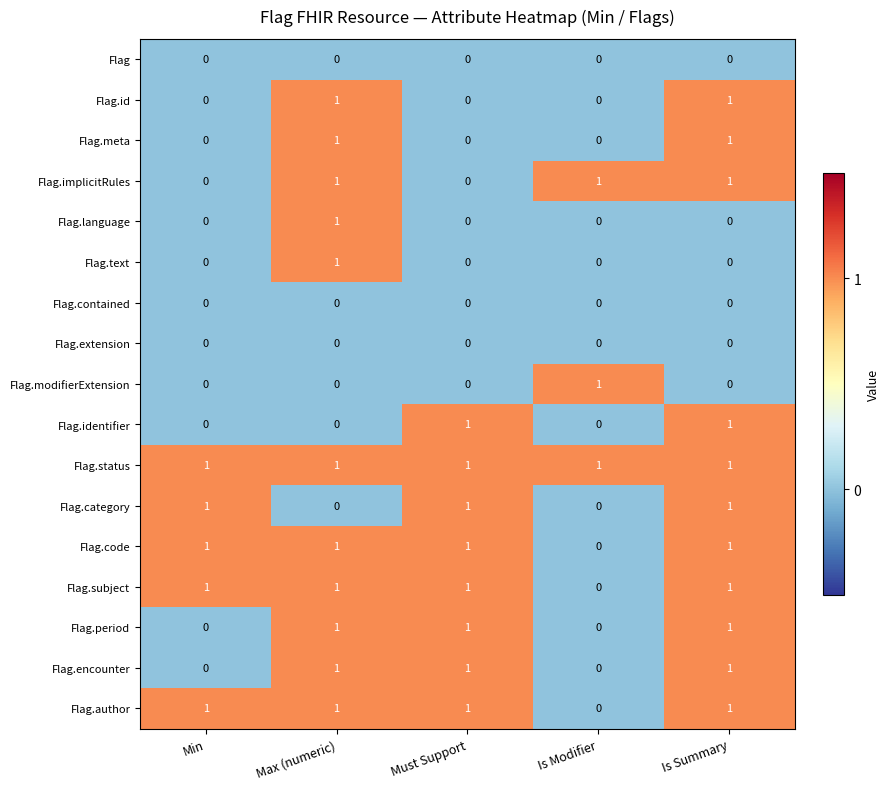

Which category has the highest value in the Flag.modifierExtension series?

Is Modifier